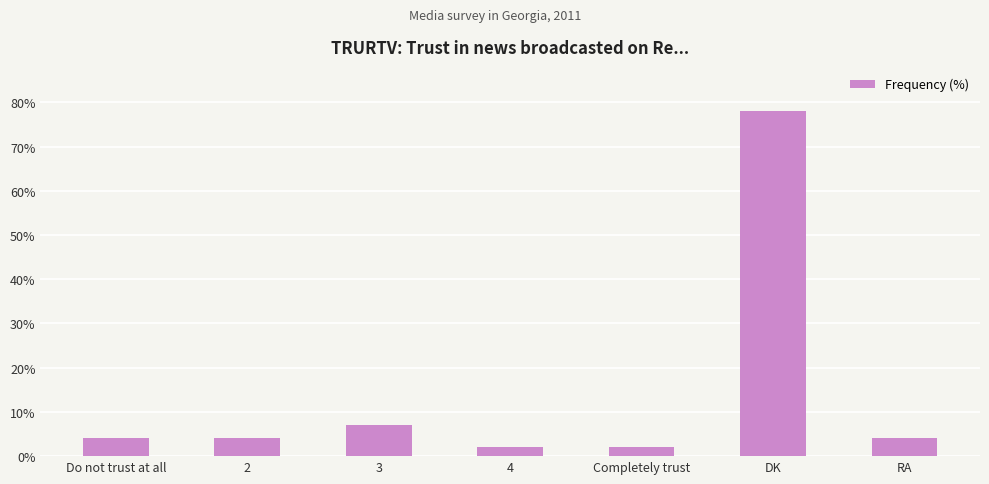

What is the minimum value shown in the chart?

2